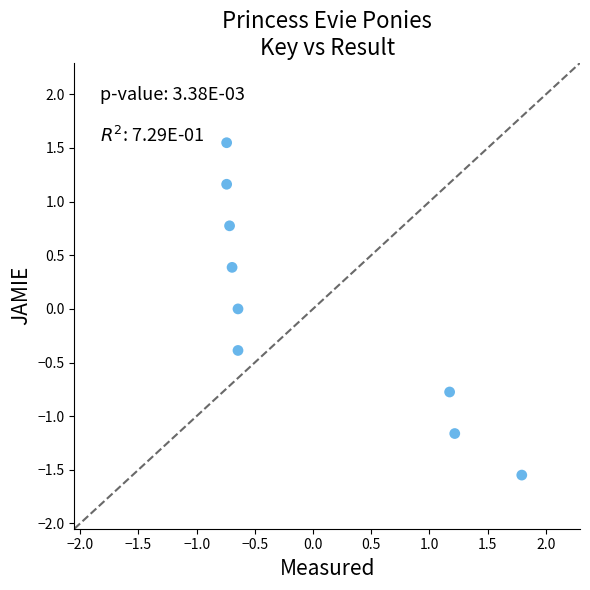

What is the range of Y values (max minus min)?

3.1